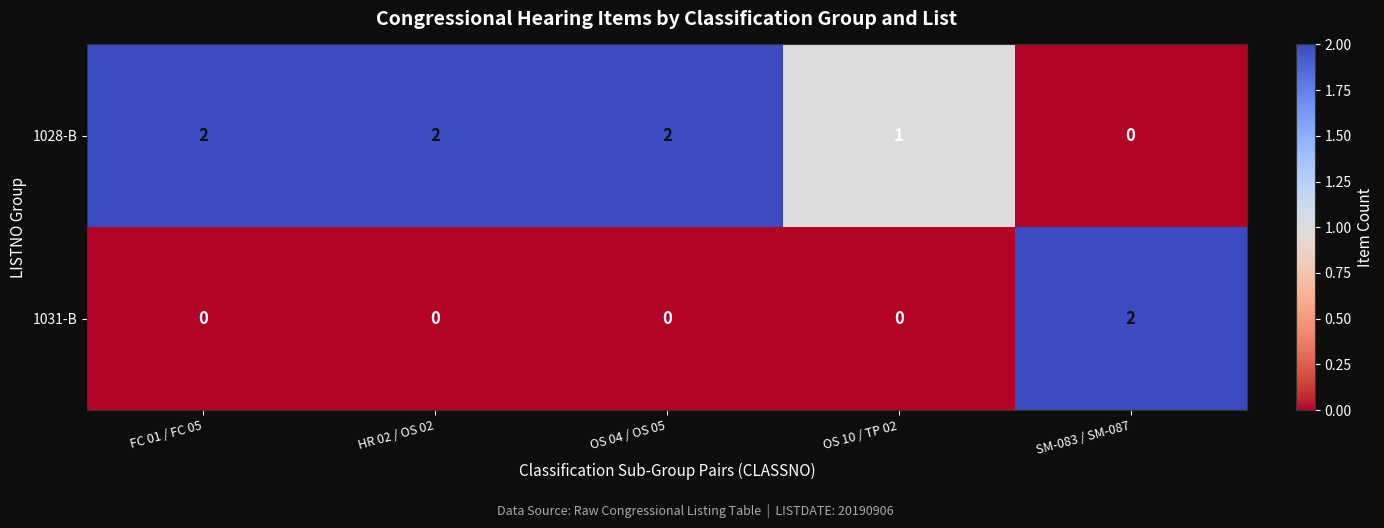

Rank the series at OS 04 / OS 05 from highest to lowest value.

1028-B, 1031-B